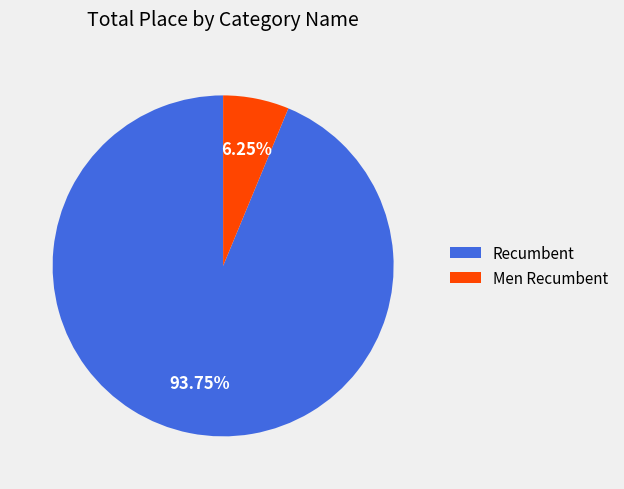

Count the number of slices in the pie.

2